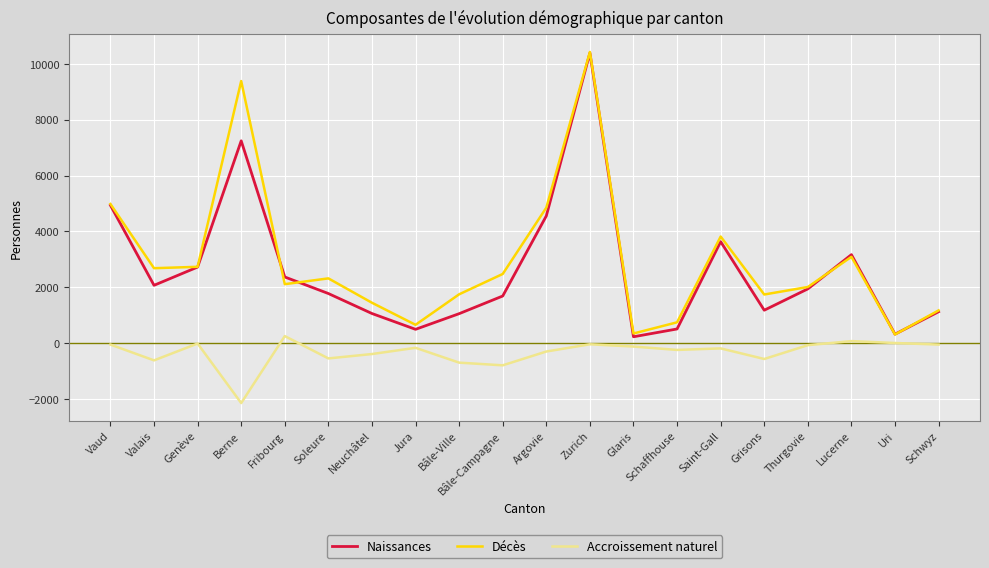

True or false: Accroissement naturel has a value of -789 at Bâle-Campagne.

True